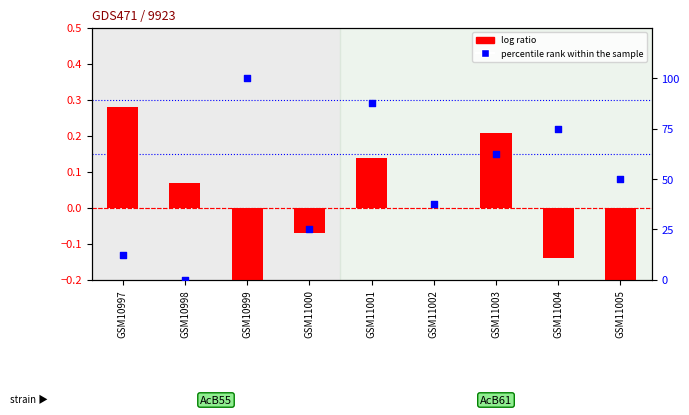

What are all the series names shown in the legend?

log ratio, percentile rank within the sample